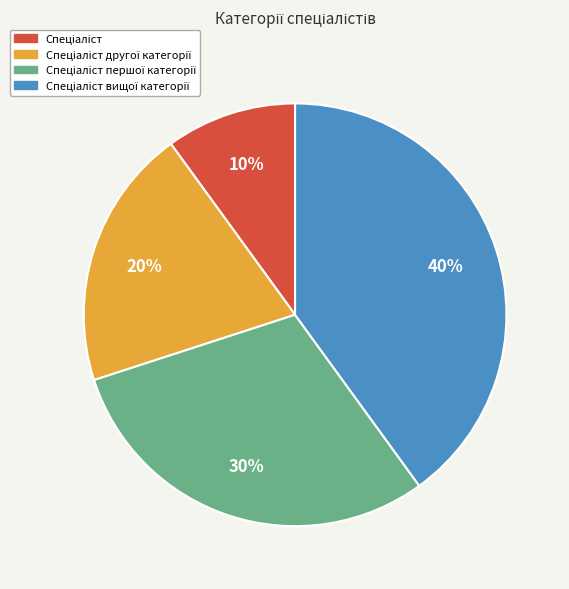

To the nearest percent, what is the average slice percentage?

25%